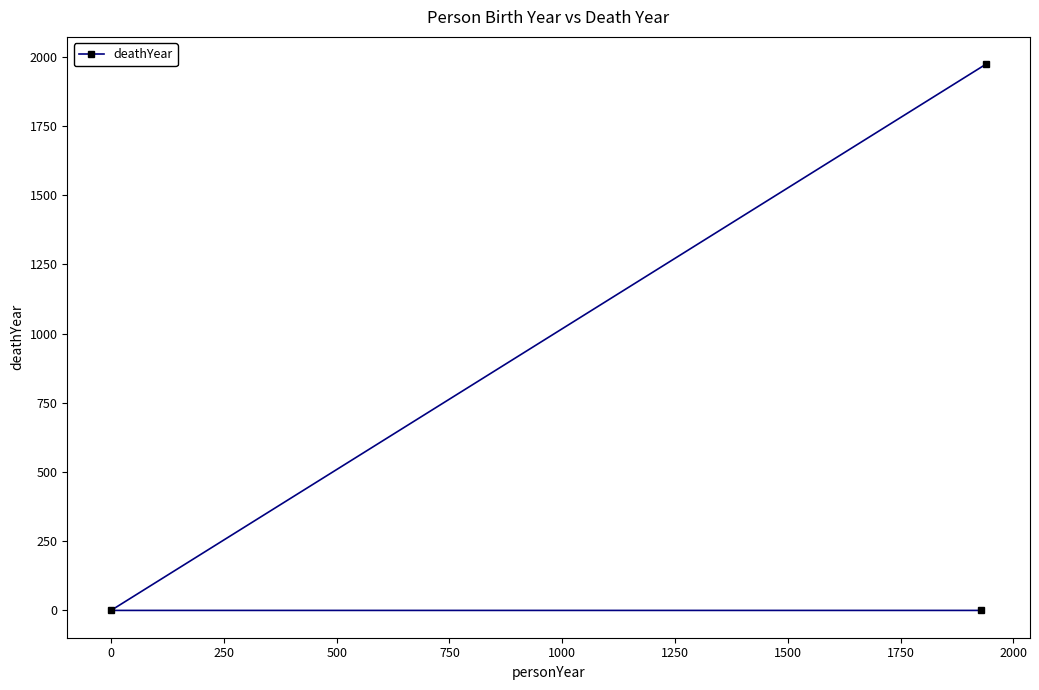

Reading left to right, transcribe all the data shown in this chart.

0	0	1973